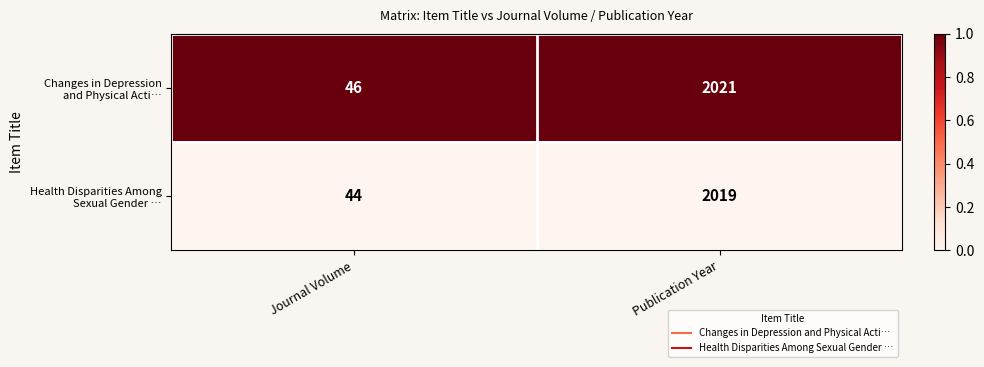

At which category is the sum across all series the highest?

Publication Year